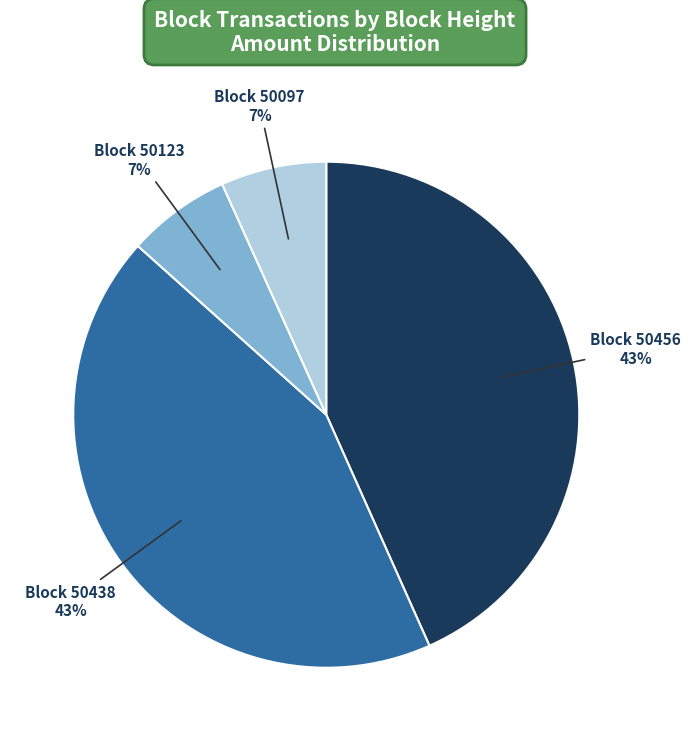

How many slices are in this pie chart?

4